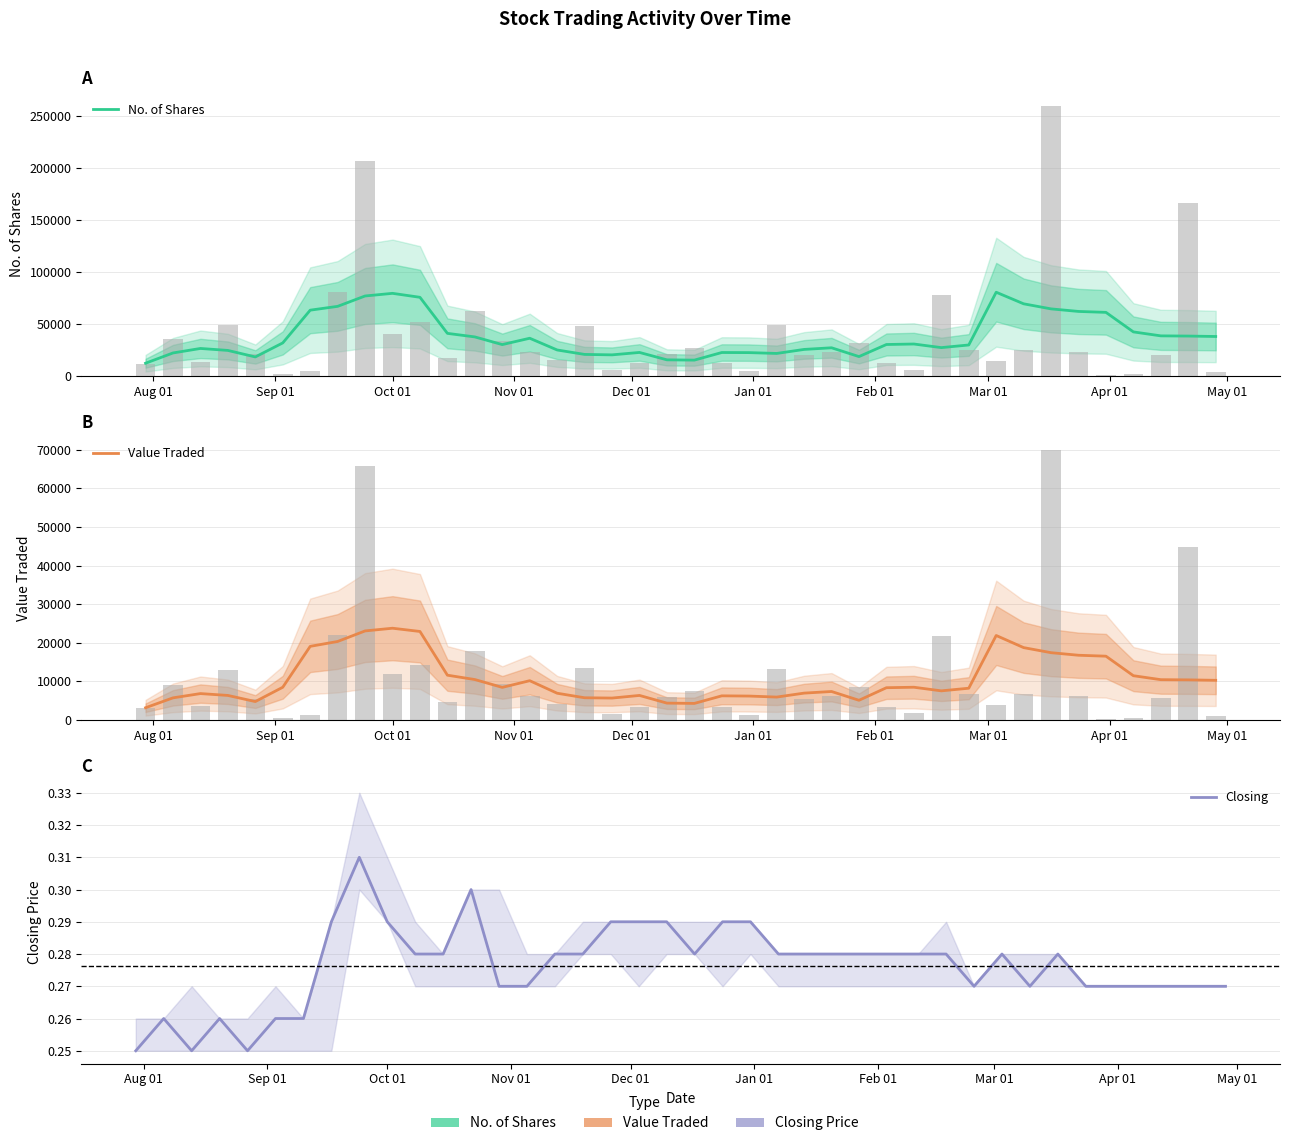

List the series in order of their peak value, highest first.

No. of Shares, Value Traded, Closing